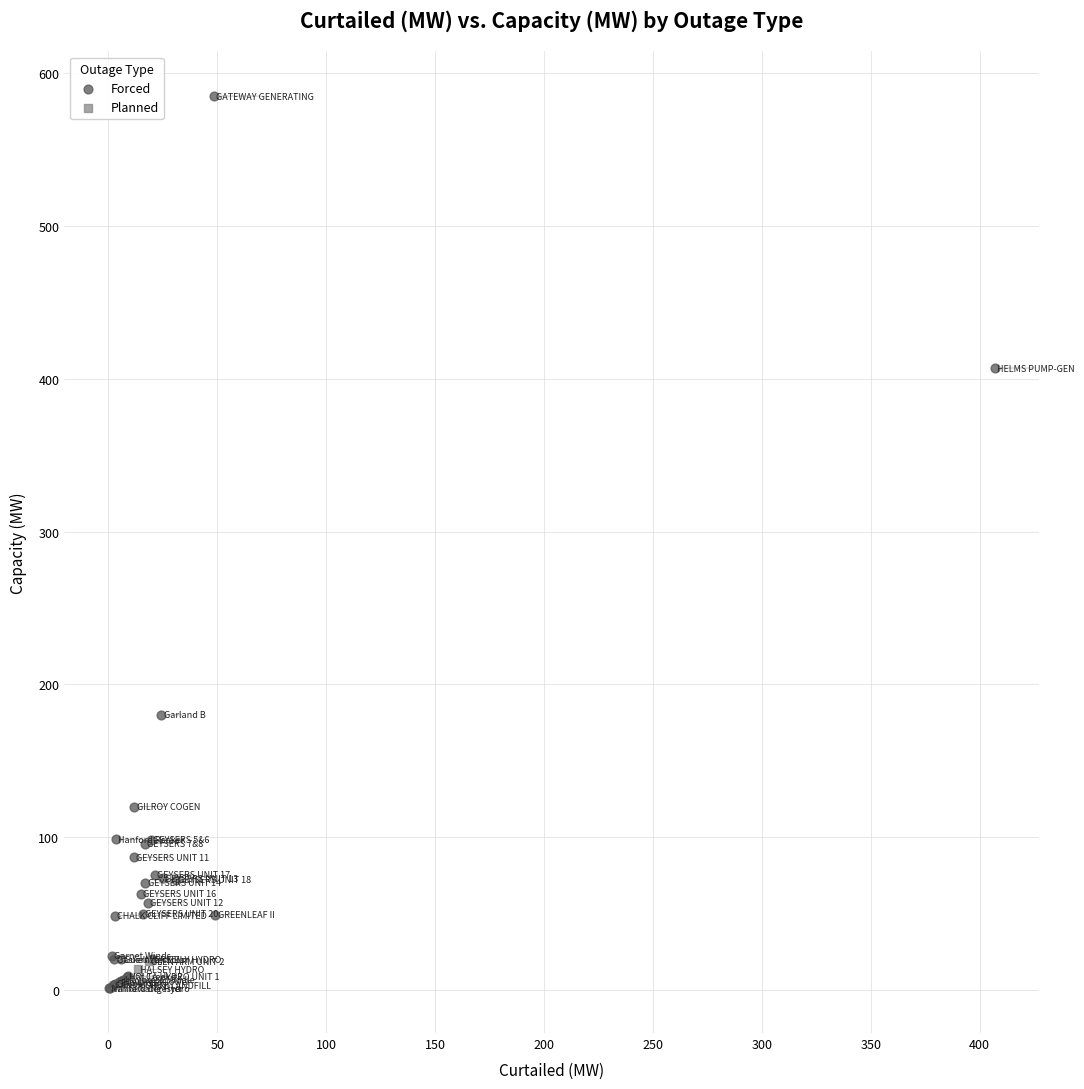

What are all the series names shown in the legend?

Forced, Planned